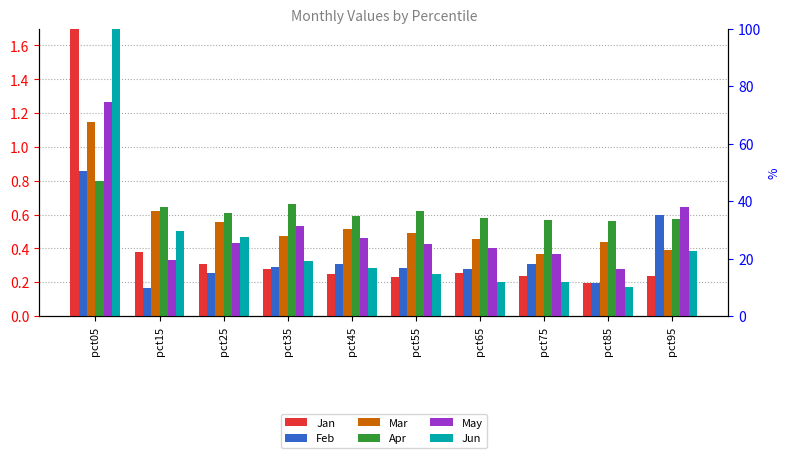

What is the sum of the Feb values at pct45 and pct25?

0.6